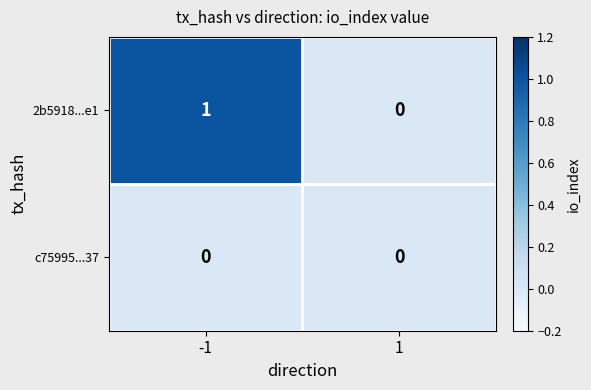

List the series in order of their overall mean, highest first.

2b5918...e1, c75995...37